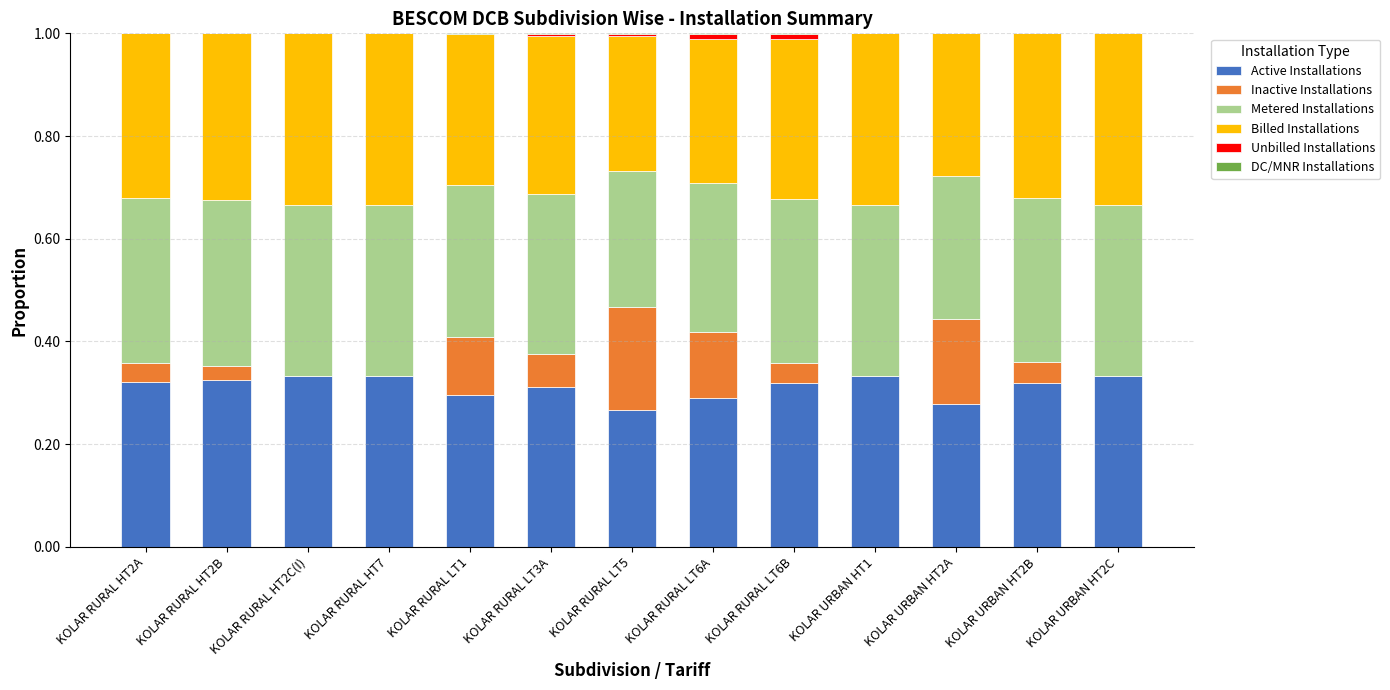

Count the number of data series in this chart.

6